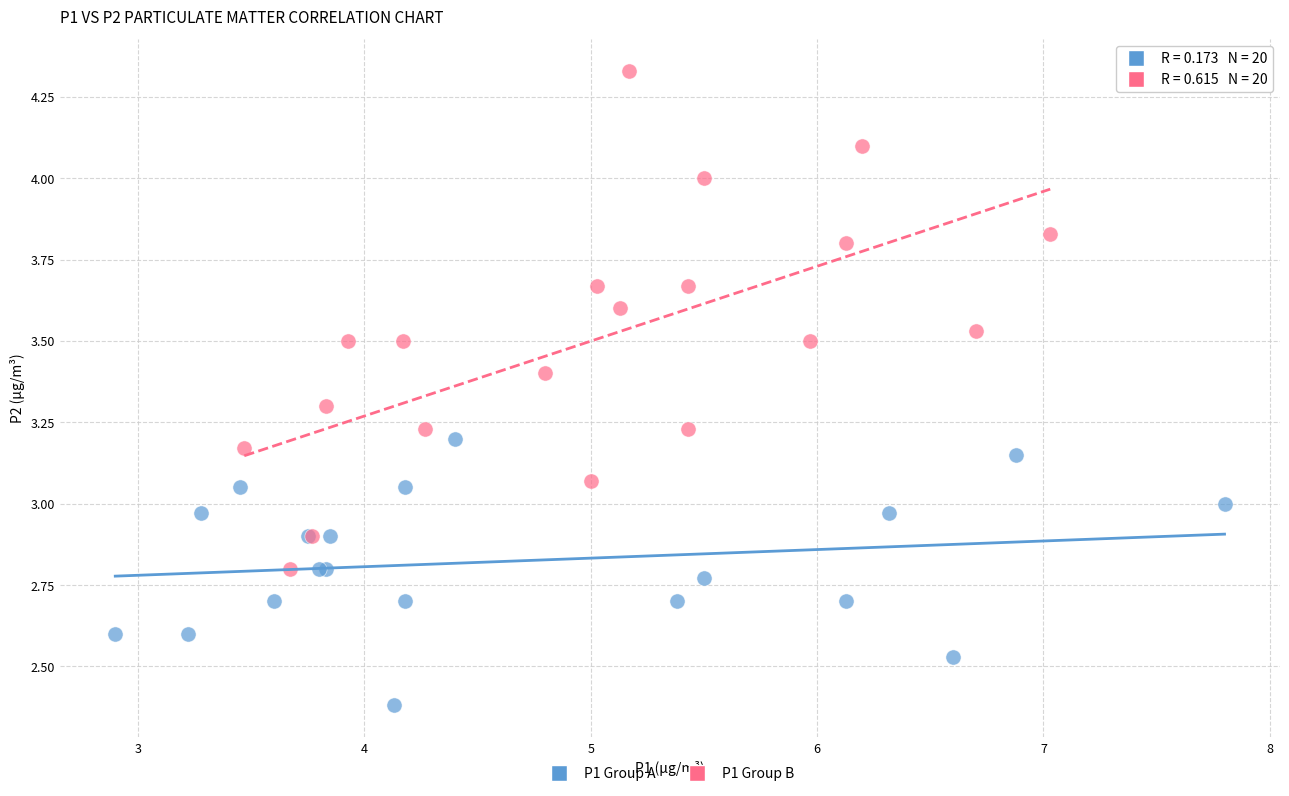

Which series reaches the minimum Y coordinate?

P1 Group A